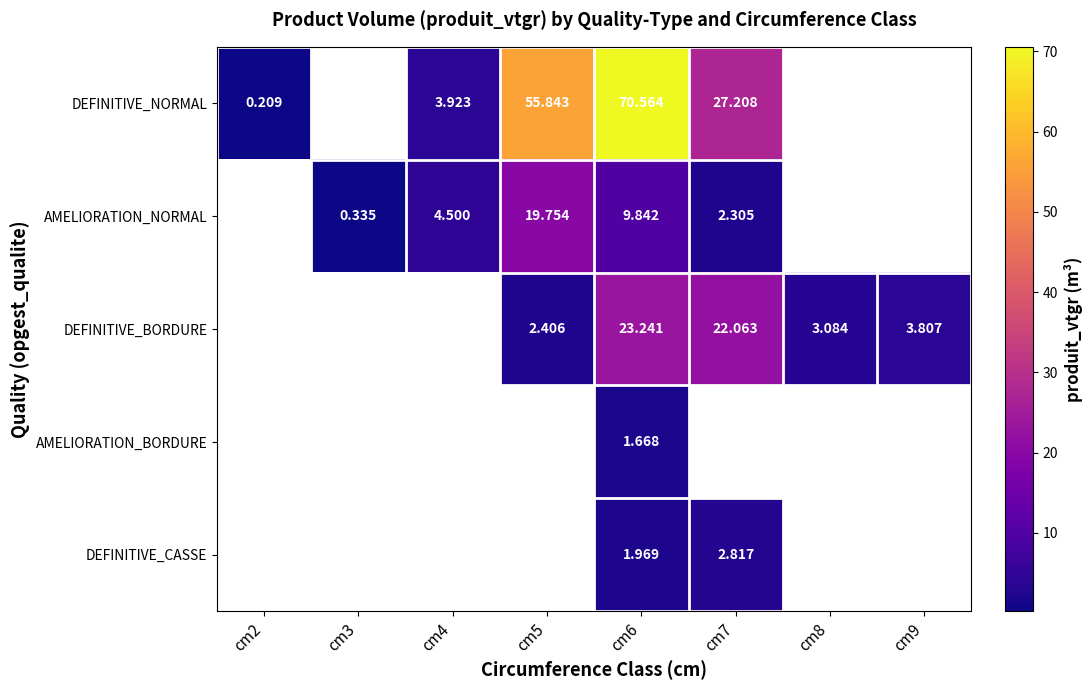

At cm6, list the series in order from smallest to largest.

AMELIORATION_BORDURE, DEFINITIVE_CASSE, AMELIORATION_NORMAL, DEFINITIVE_BORDURE, DEFINITIVE_NORMAL